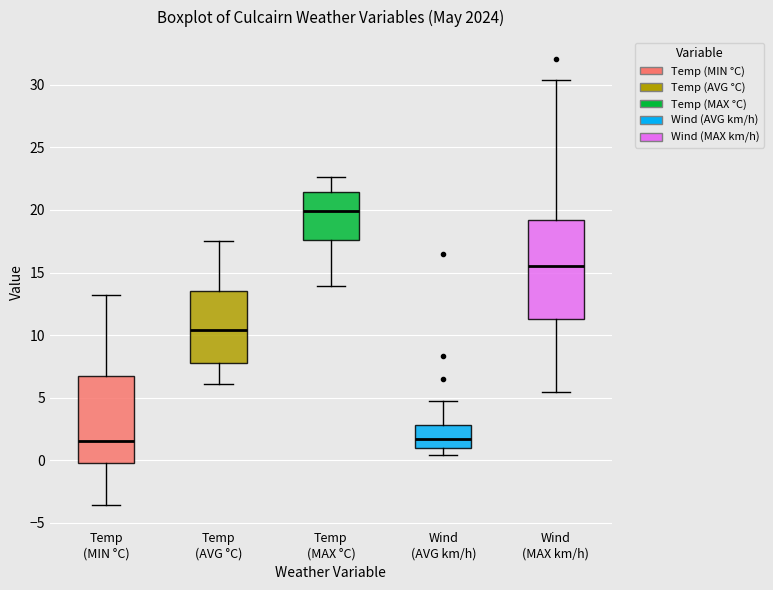

Comparing the boxes themselves (not the whiskers), which one is the tallest?

Wind (MAX km/h)